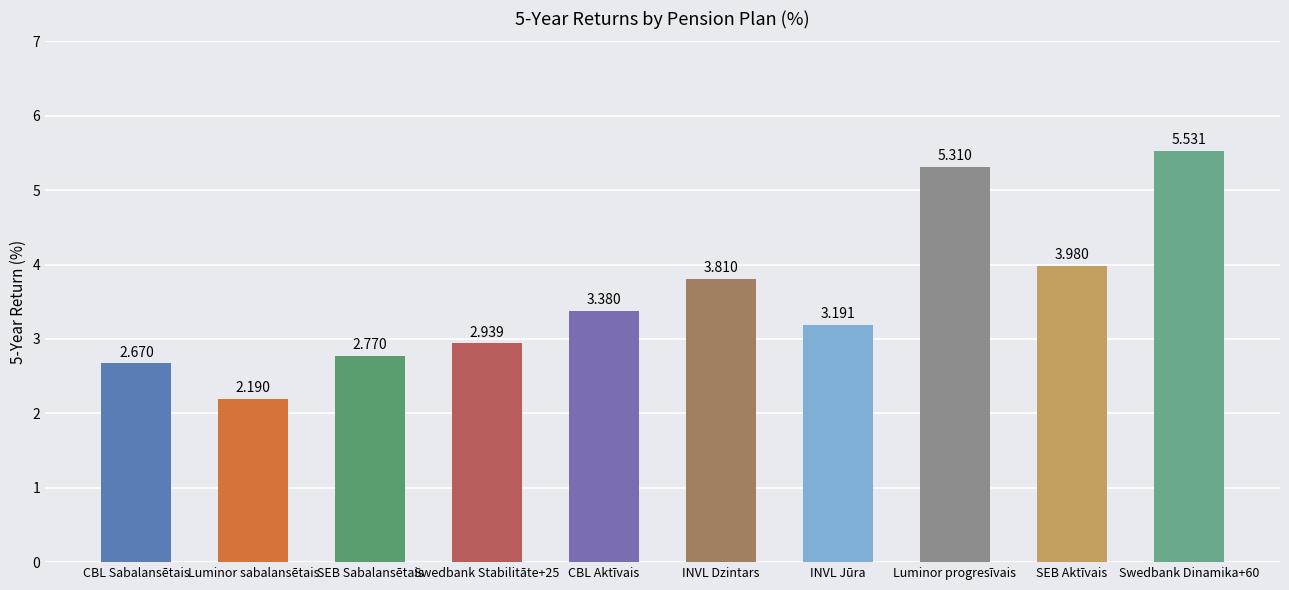

List the labels in order of value, largest first.

Swedbank Dinamika+60, Luminor progresīvais, SEB Aktīvais, INVL Dzintars, CBL Aktīvais, INVL Jūra, Swedbank Stabilitāte+25, SEB Sabalansētais, CBL Sabalansētais, Luminor sabalansētais